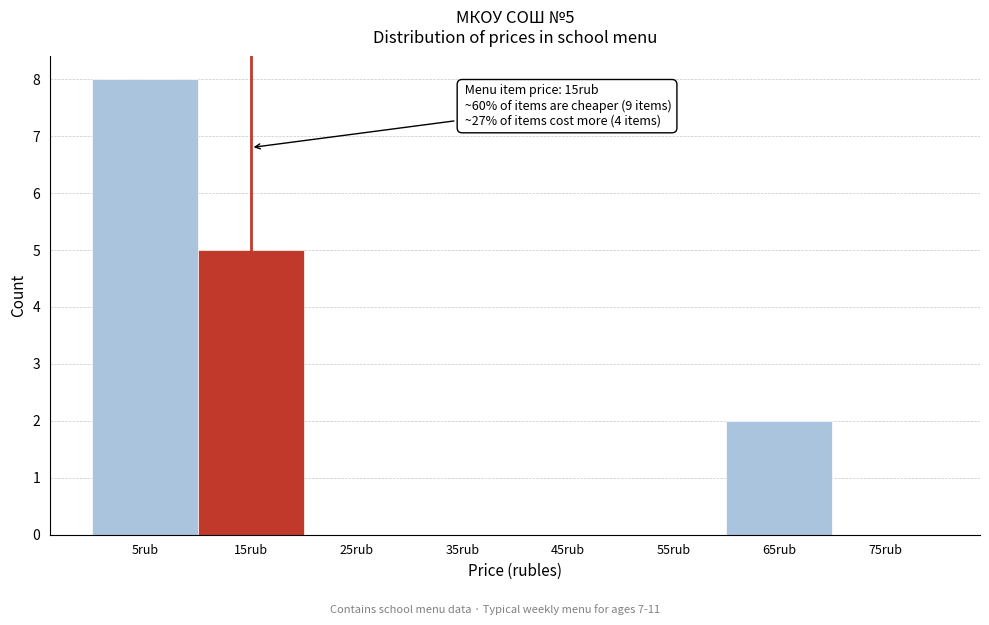

Reading right to left, extract all data points from this chart.

75rub=0	65rub=2	55rub=0	45rub=0	35rub=0	25rub=0	15rub=5	5rub=8